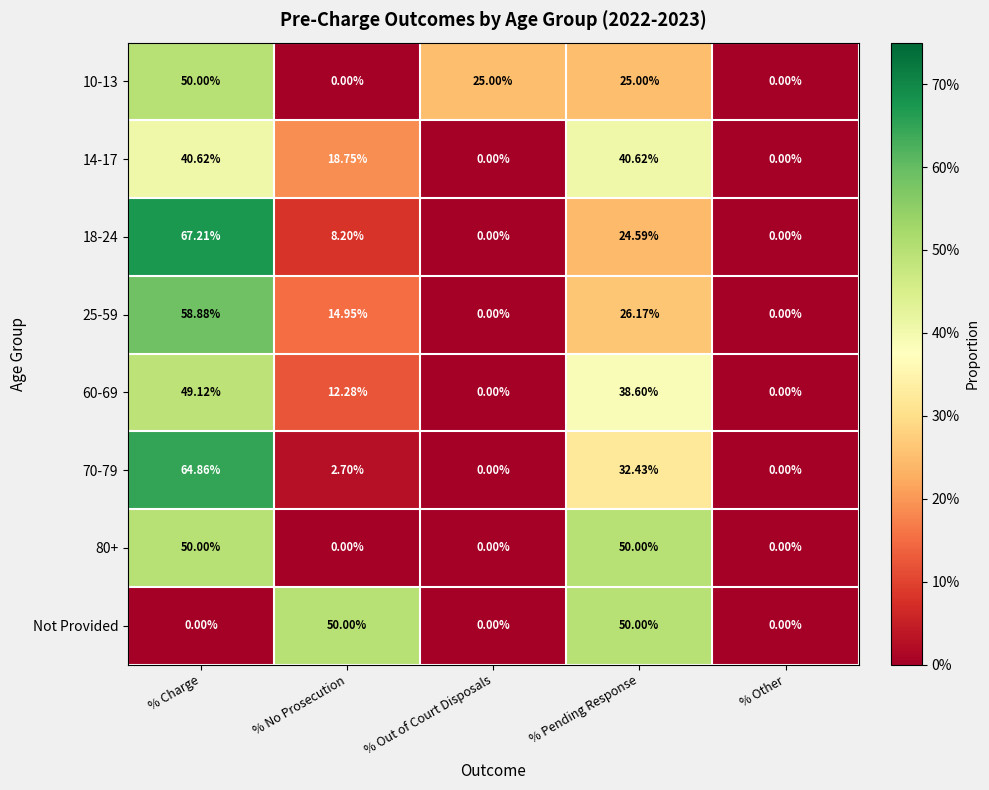

Which series has the widest spread of values?

18-24